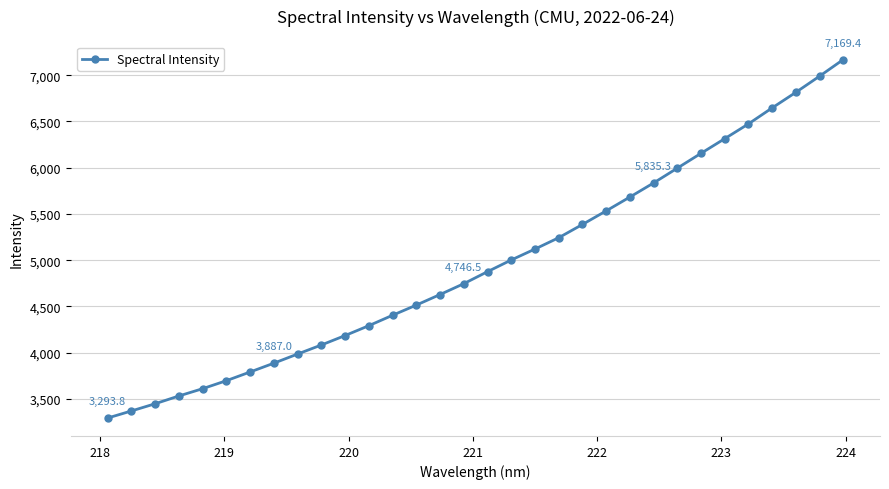

What is the greatest value displayed?

7169.4